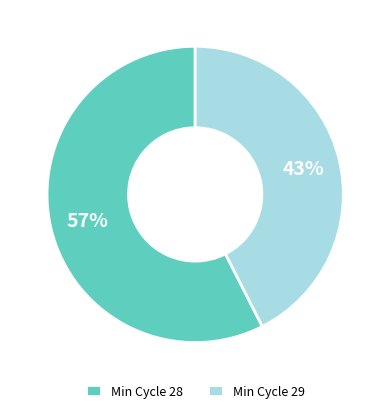

Does Min Cycle 29 account for over 50% of the chart?

No